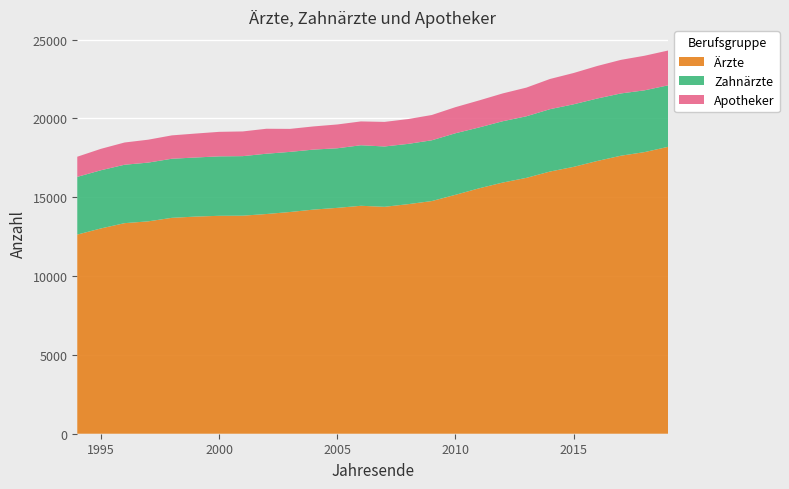

Reading right to left, transcribe all the data shown in this chart.

Ärzte: 2019=18202	2018=17866	2017=17637	2016=17303	2015=16930	2014=16633	2013=16232	2012=15934	2011=15569	2010=15157	2009=14761	2008=14564	2007=14396	2006=14460	2005=14329	2004=14220	2003=14066	2002=13938	2001=13833	2000=13825	1999=13775	1998=13696	1997=13473	1996=13358	1995=13024	1994=12634
Zahnärzte: 2019=3901	2018=3919	2017=3951	2016=3963	2015=3969	2014=3956	2013=3906	2012=3890	2011=3861	2010=3905	2009=3855	2008=3824	2007=3827	2006=3841	2005=3780	2004=3806	2003=3814	2002=3825	2001=3777	2000=3771	1999=3748	1998=3749	1997=3727	1996=3706	1995=3691	1994=3661
Apotheker: 2019=2208	2018=2194	2017=2129	2016=2064	2015=1985	2014=1916	2013=1819	2012=1765	2011=1714	2010=1655	2009=1604	2008=1574	2007=1559	2006=1511	2005=1510	2004=1470	2003=1459	2002=1584	2001=1567	2000=1555	1999=1519	1998=1482	1997=1453	1996=1411	1995=1358	1994=1278